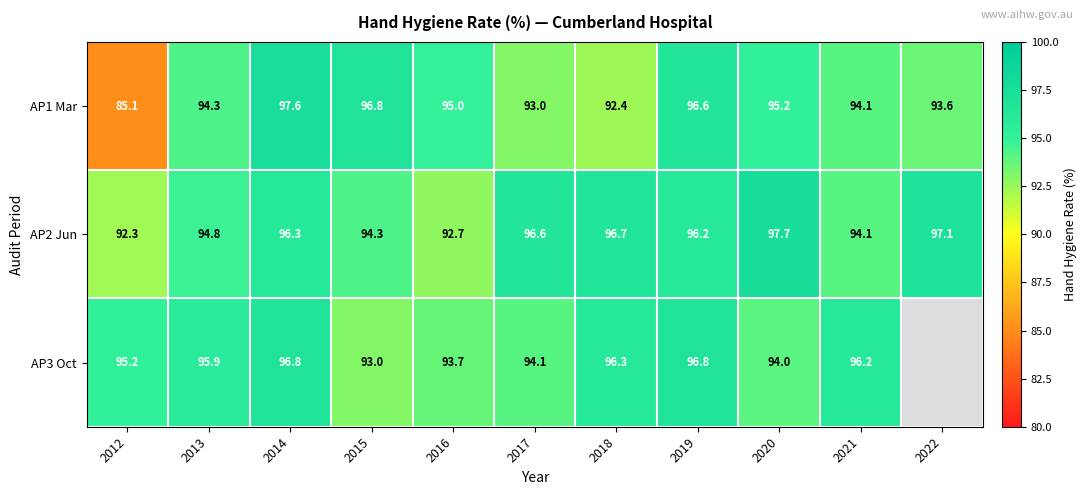

Read the AP1 Mar value at 2015.

96.8